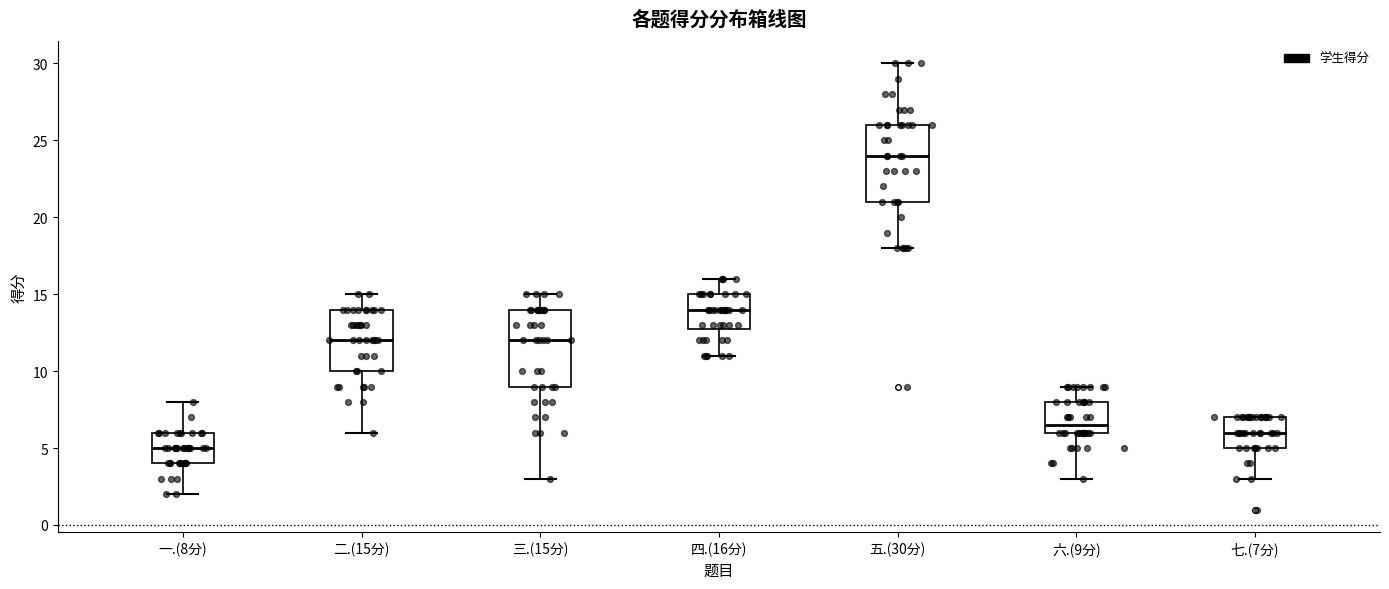

Reading left to right, transcribe this box plot: for each box, give where its median line is, the range the box spans, and where its two whiskers end, as read against the y-axis. The values are not printed on the chart, so give them approximately, as read against the axis.

一.(8分): median 5.0, box 4.0 to 6.0, whiskers 2.0 to 8.0
二.(15分): median 12.0, box 10.0 to 14.0, whiskers 6.0 to 15.0
三.(15分): median 12.0, box 9.0 to 14.0, whiskers 3.0 to 15.0
四.(16分): median 14.0, box 13.0 to 15.0, whiskers 11.0 to 16.0
五.(30分): median 24.0, box 21.0 to 26.0, whiskers 18.0 to 30.0
六.(9分): median 6.5, box 6.0 to 8.0, whiskers 3.0 to 9.0
七.(7分): median 6.0, box 5.0 to 7.0, whiskers 3.0 to 7.0